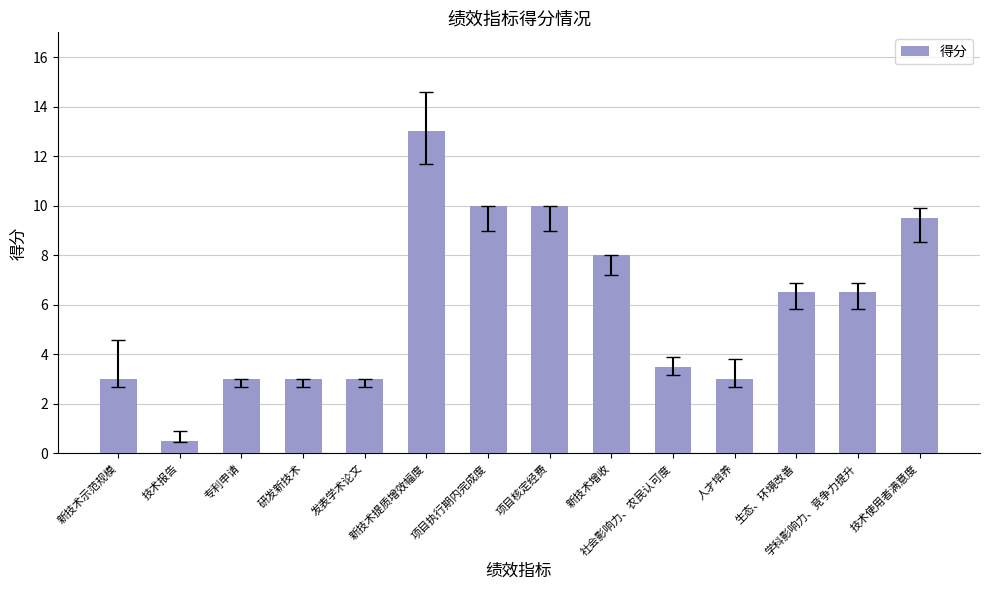

What position from the left is 新技术提质增效幅度?

6